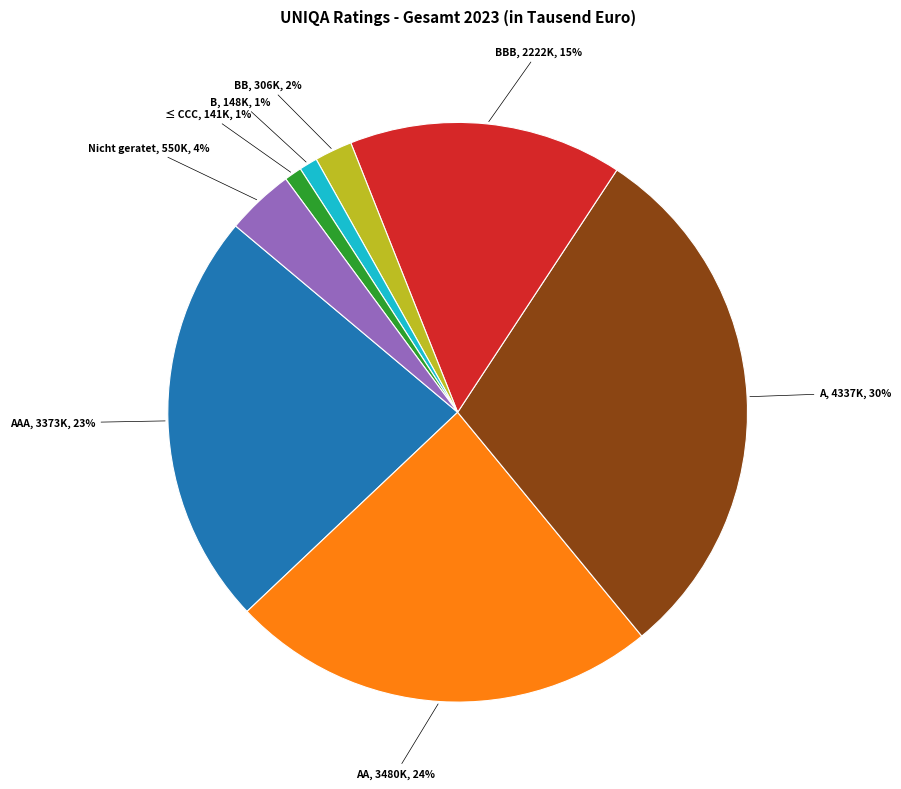

To the nearest percent, what portion does AA represent?

24%